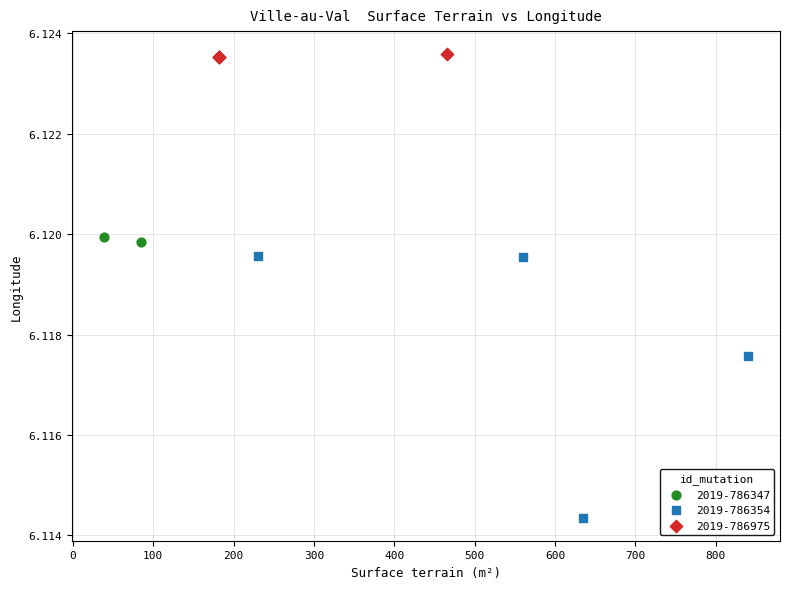

Which series reaches the minimum Y coordinate?

2019-786354